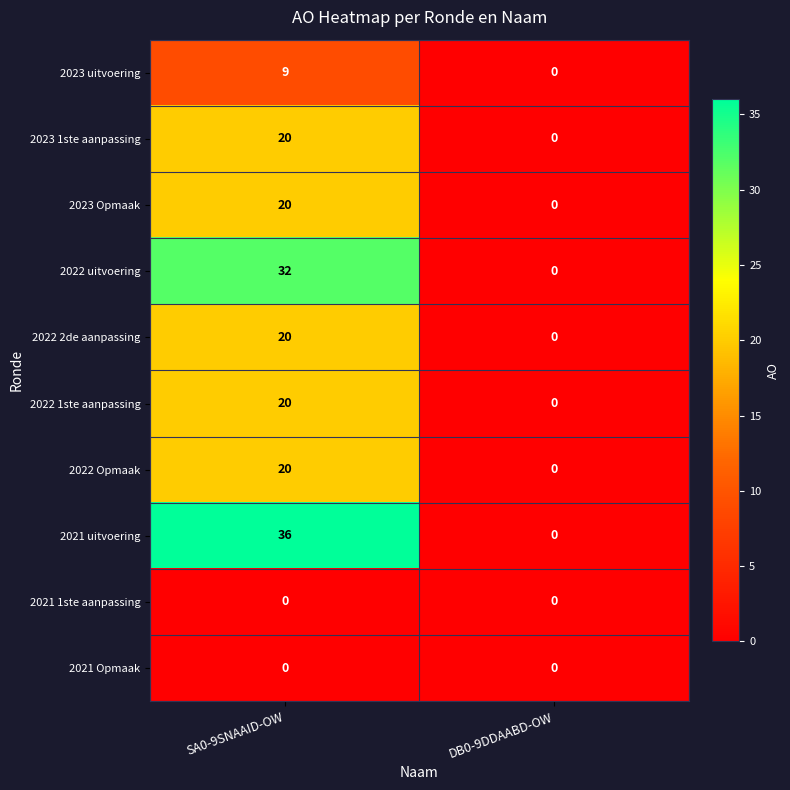

At which category does the chart reach its peak across all series?

SA0-9SNAAID-OW